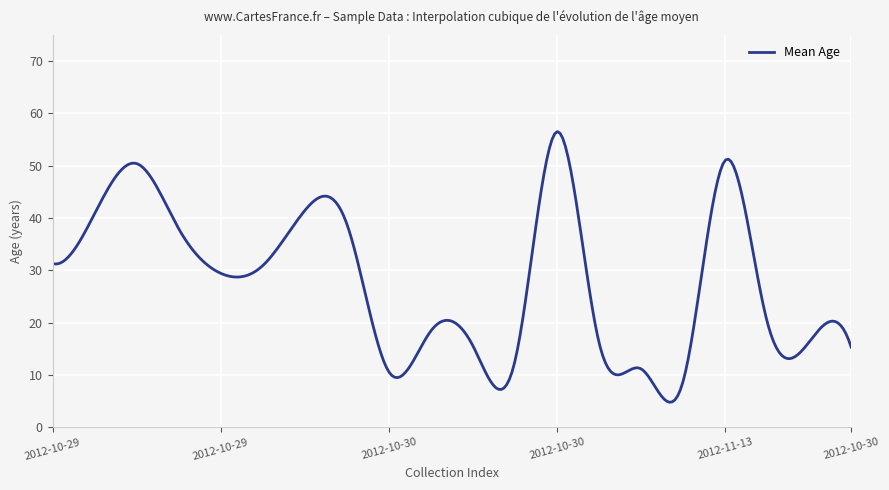

Count the number of data series in this chart.

1